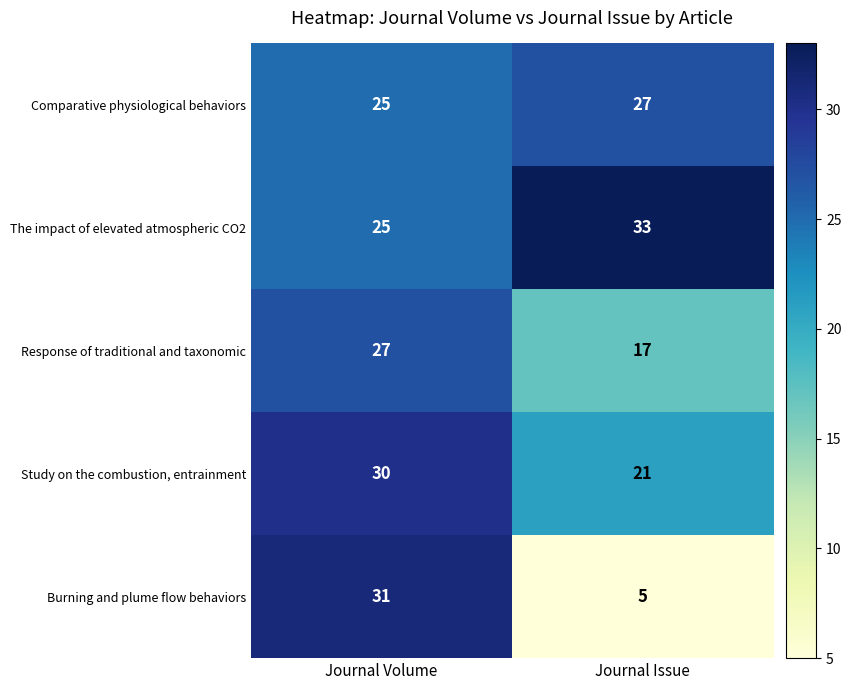

Is the value of Response of traditional and taxonomic at Journal Issue greater than the value of Study on the combustion, entrainment at Journal Volume?

No